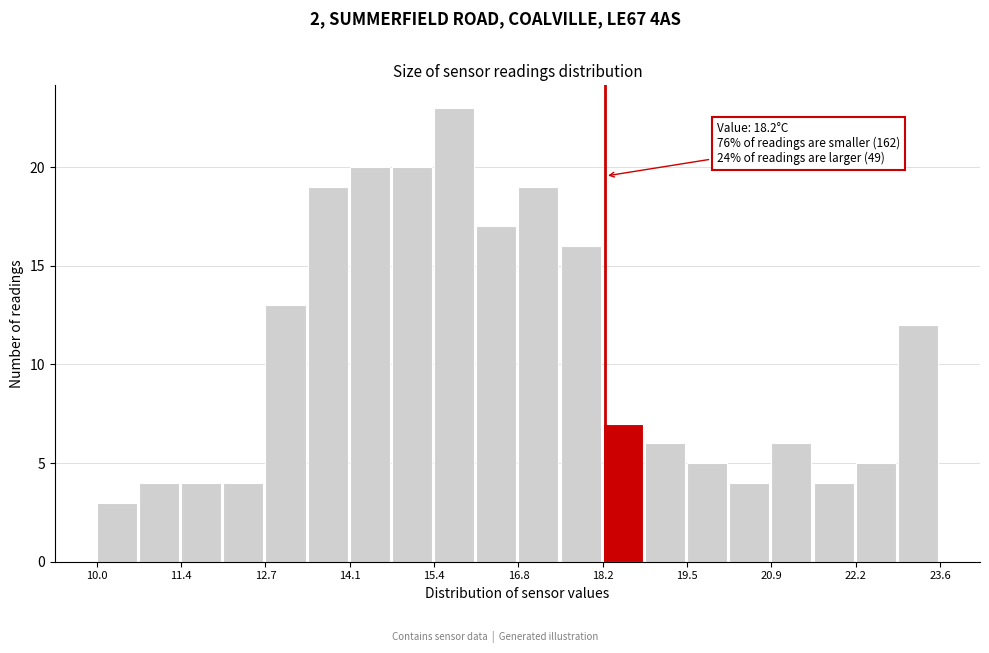

Around what value on the x-axis is the tallest bar? Give the approximate position of its centre, as read against the axis.

15.8